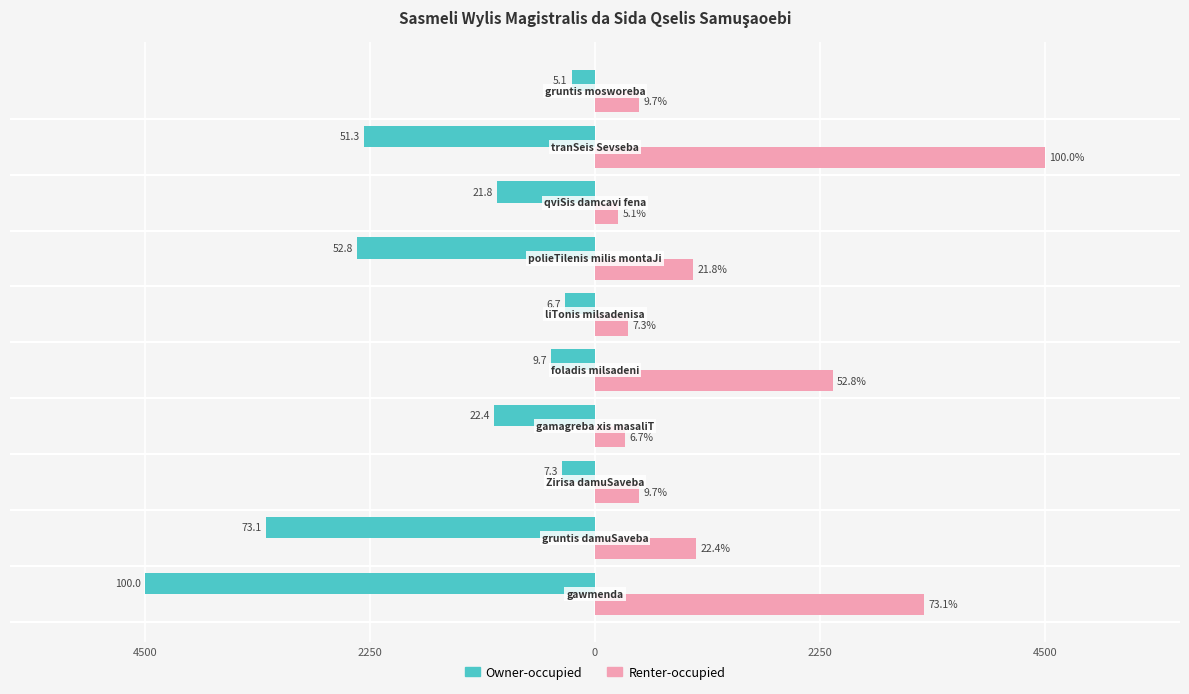

What are all the series names shown in the legend?

Owner-occupied, Renter-occupied